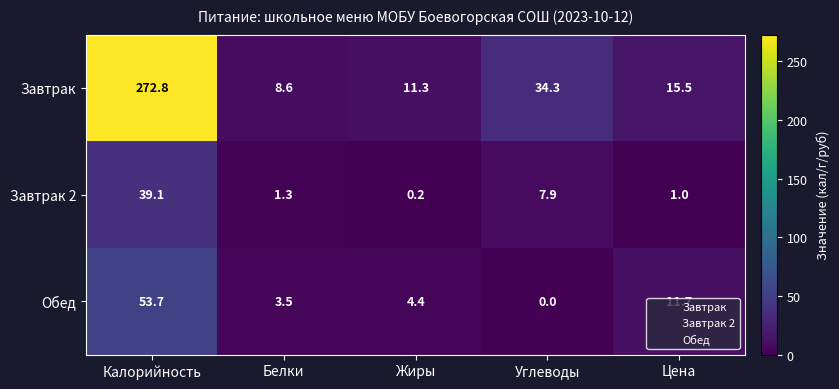

How many positive values does the Обед series have?

4